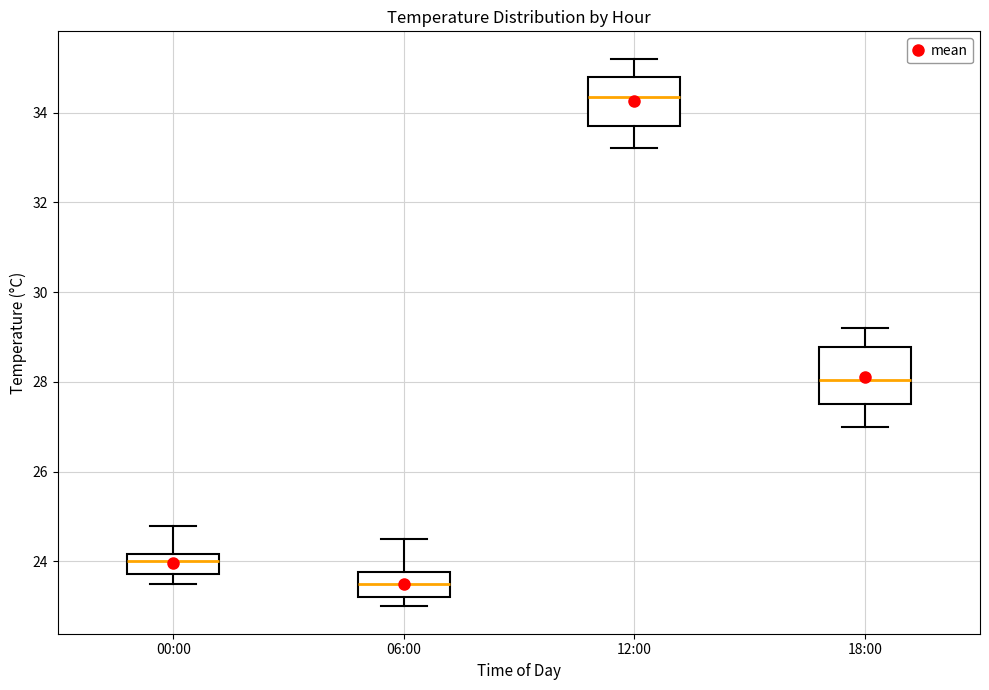

Where is the lower edge of the box for 00:00 on the y-axis? The values are not printed on the chart, so give them approximately, as read against the axis.

23.8